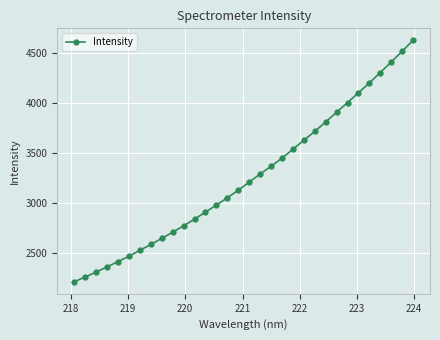

What is the difference between the maximum and second lowest values?

2361.9